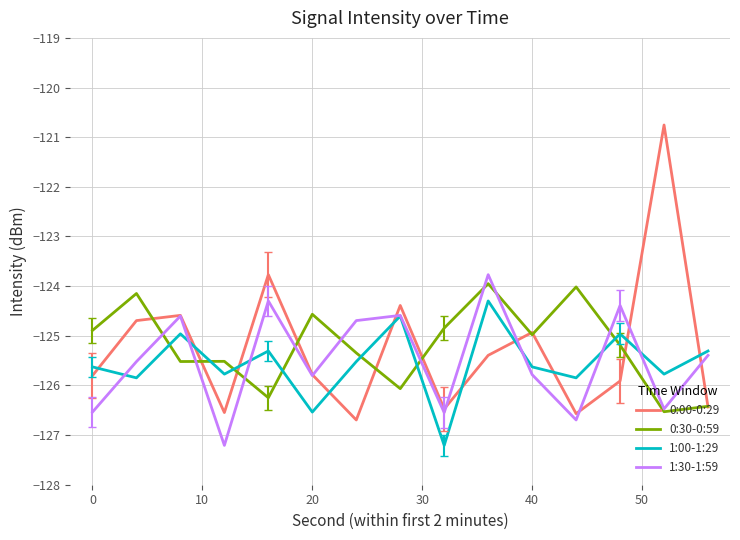

What is the sum of all 1:30-1:59 values?

-1882.3